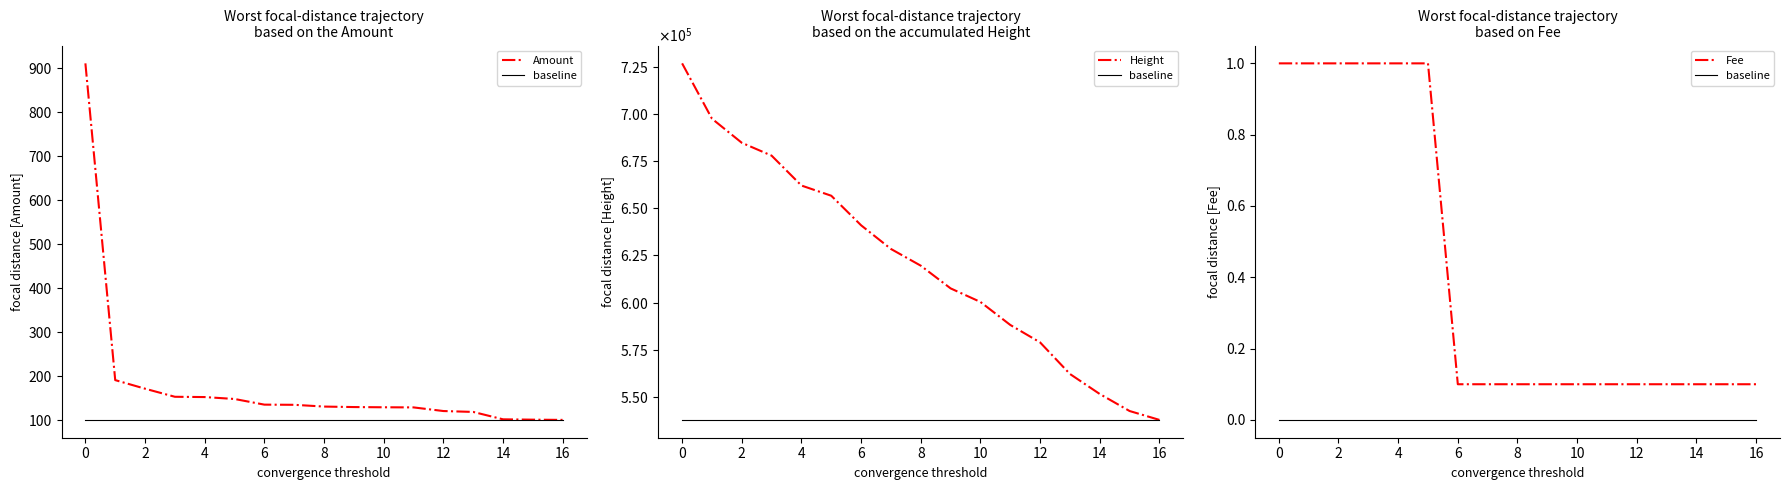

True or false: Fee and Height intersect in this chart.

False